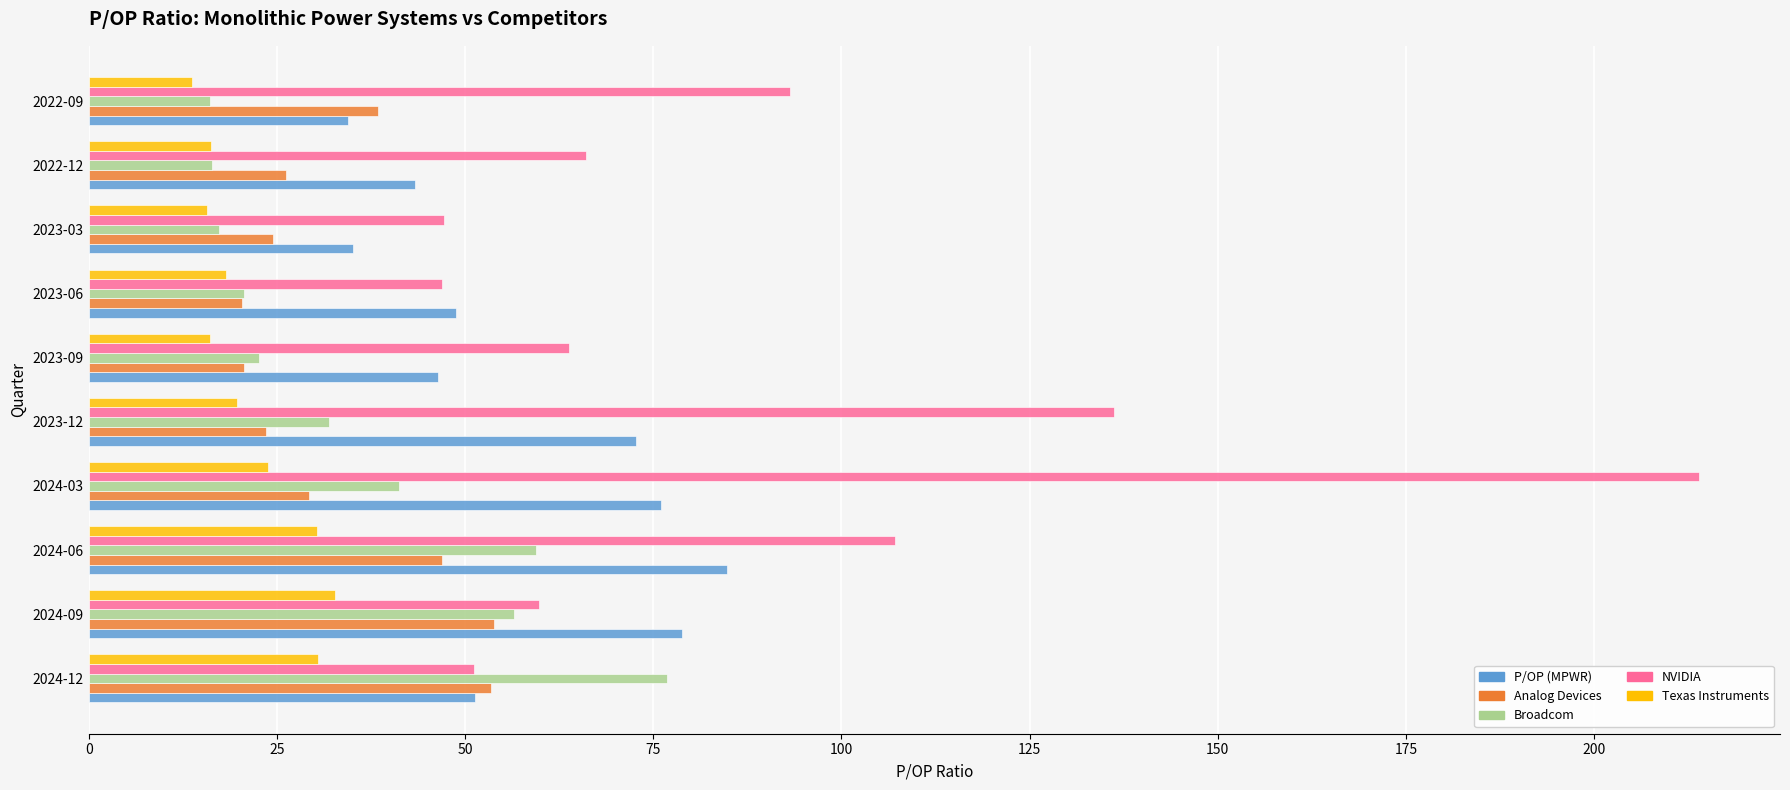

What are all the series names shown in the legend?

P/OP (MPWR), Analog Devices, Broadcom, NVIDIA, Texas Instruments